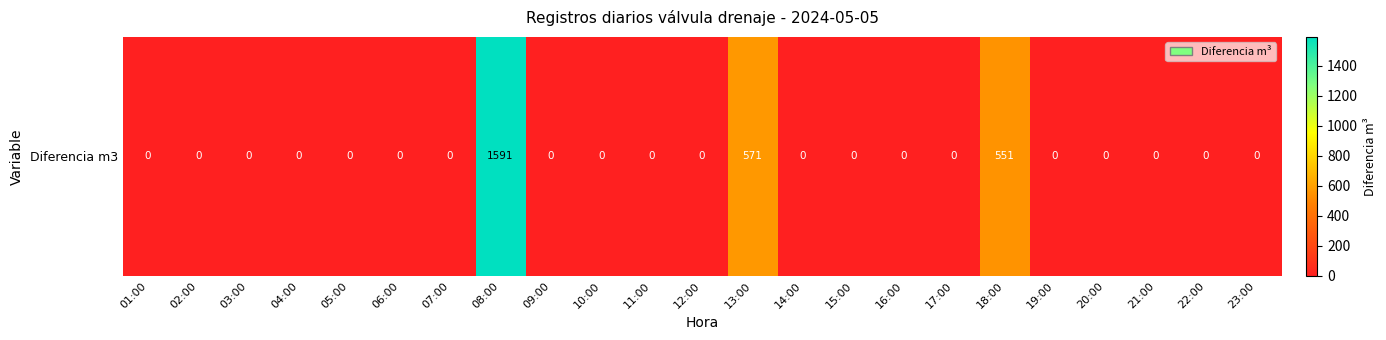

Reading left to right, extract all data points from this chart.

01:00=0	02:00=0	03:00=0	04:00=0	05:00=0	06:00=0	07:00=0	08:00=1591	09:00=0	10:00=0	11:00=0	12:00=0	13:00=571	14:00=0	15:00=0	16:00=0	17:00=0	18:00=551	19:00=0	20:00=0	21:00=0	22:00=0	23:00=0